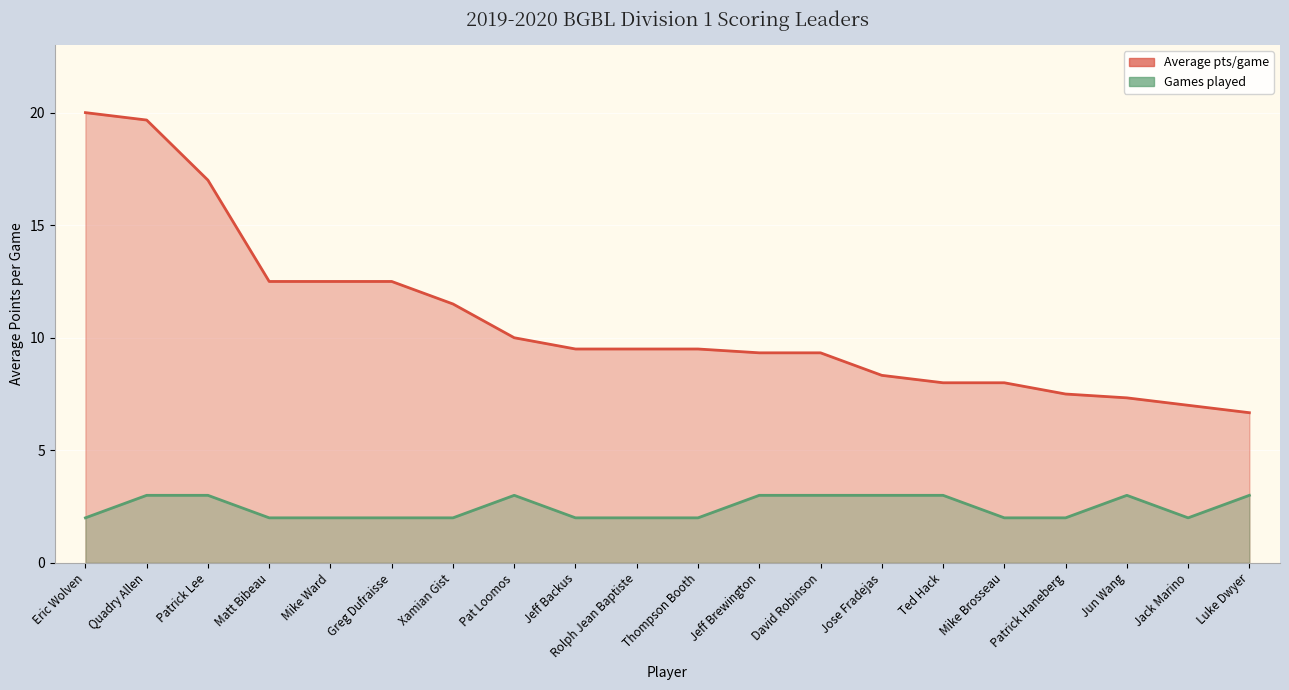

What position from the left is Ted Hack?

15